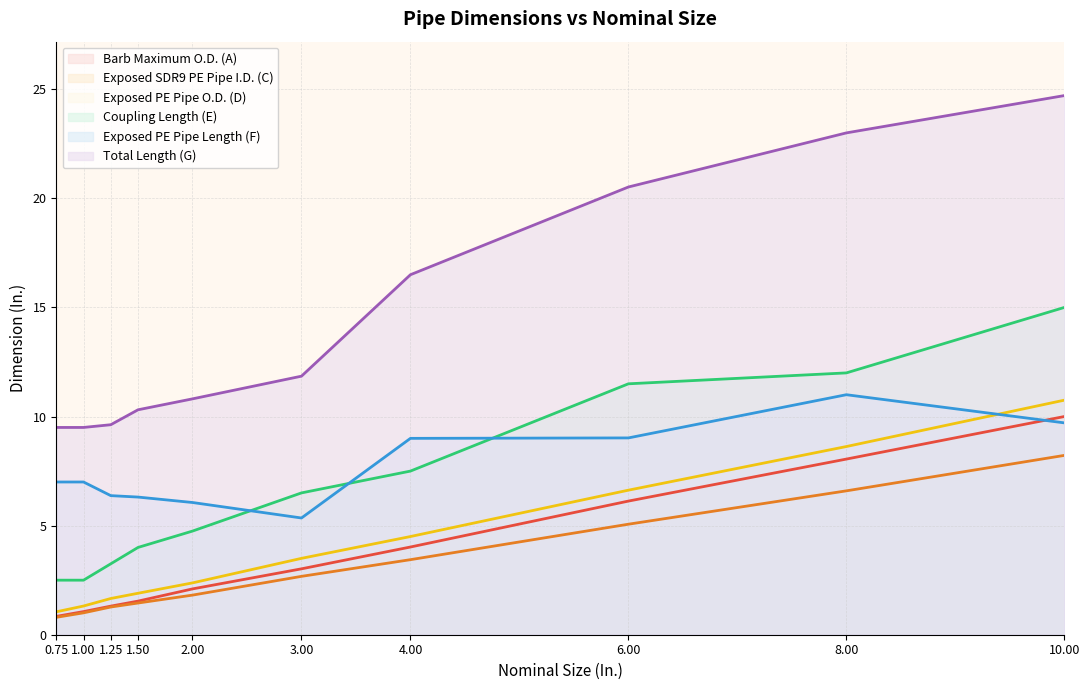

At 1.25, list the series in order from largest to smallest.

Total Length (G), Exposed PE Pipe Length (F), Coupling Length (E), Exposed PE Pipe O.D. (D), Barb Maximum O.D. (A), Exposed SDR9 PE Pipe I.D. (C)